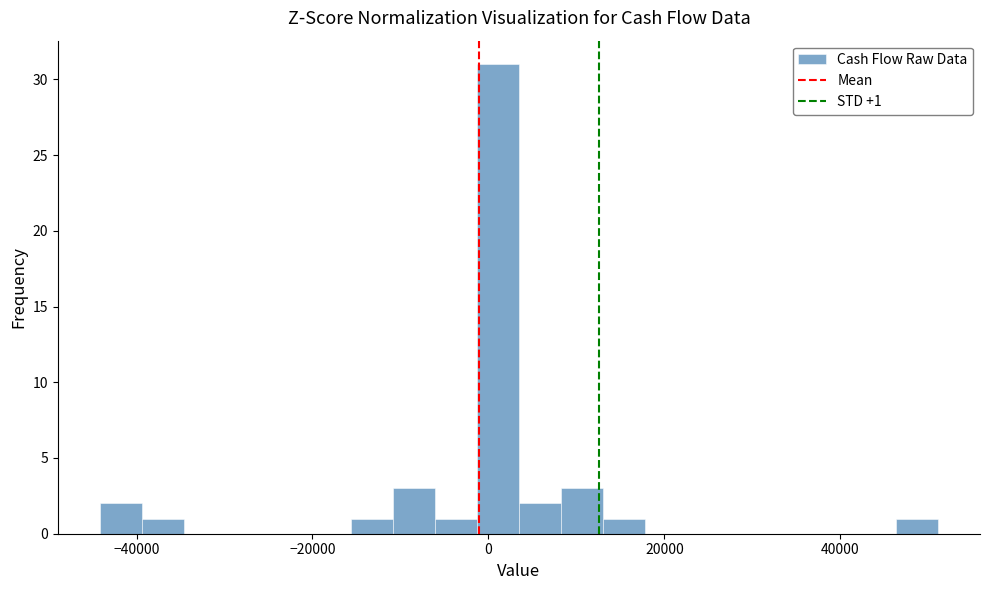

Around what value on the x-axis is the tallest bar? Give the approximate position of its centre, as read against the axis.

2000